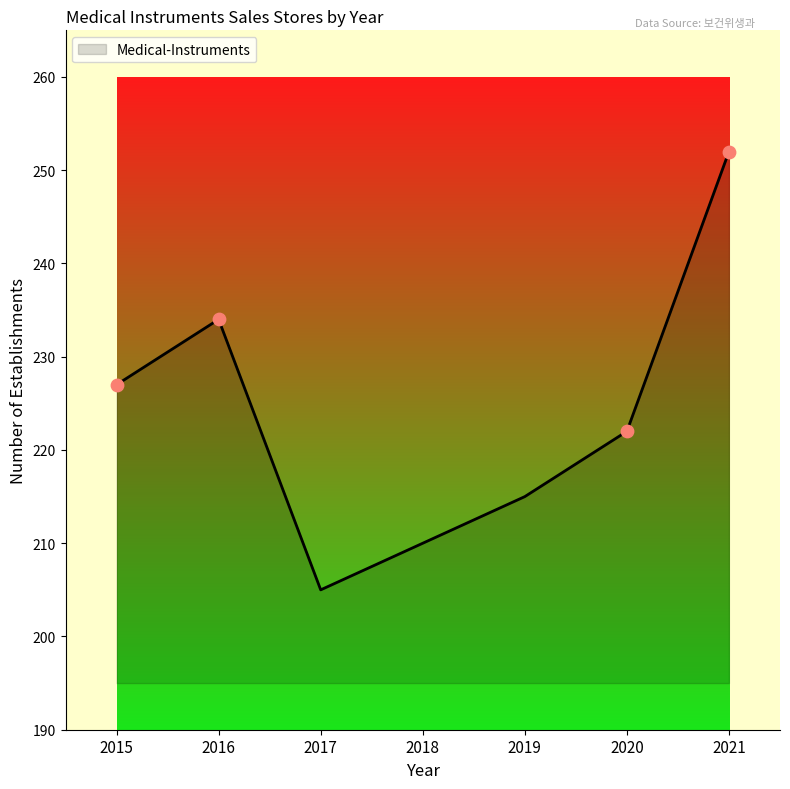

What is the ratio of the value at 2016 to the value at 2017?

1.1